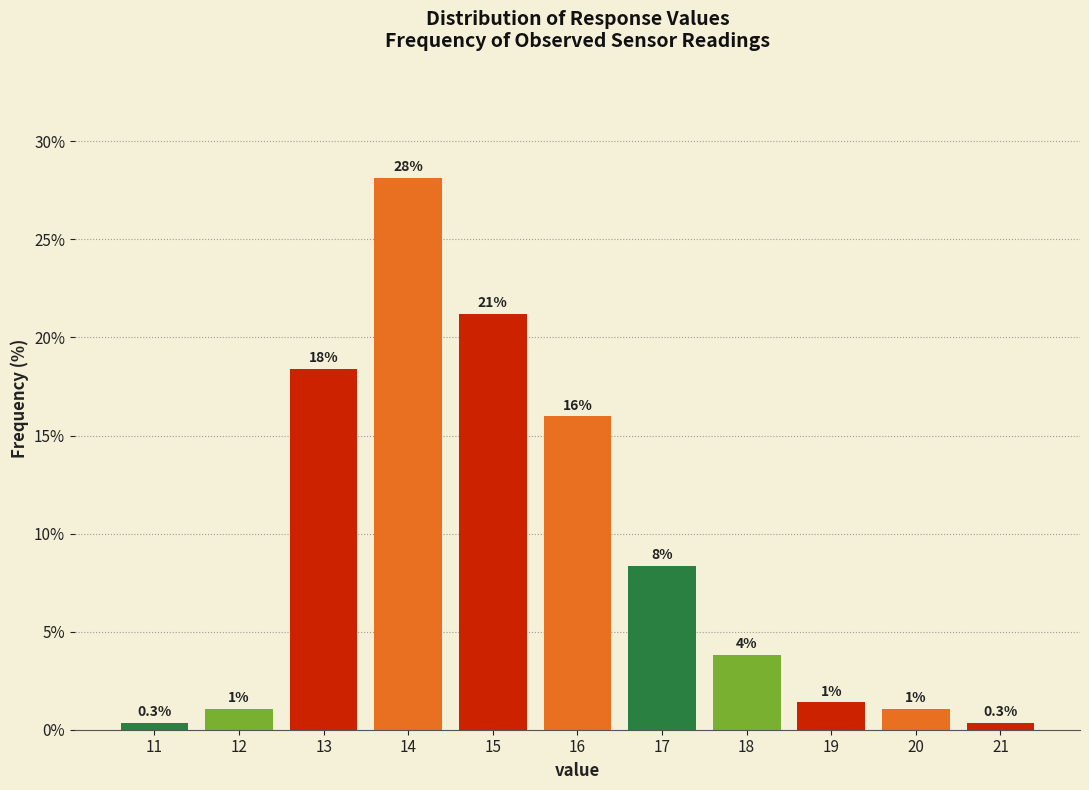

At which label does the data first exceed 3?

13